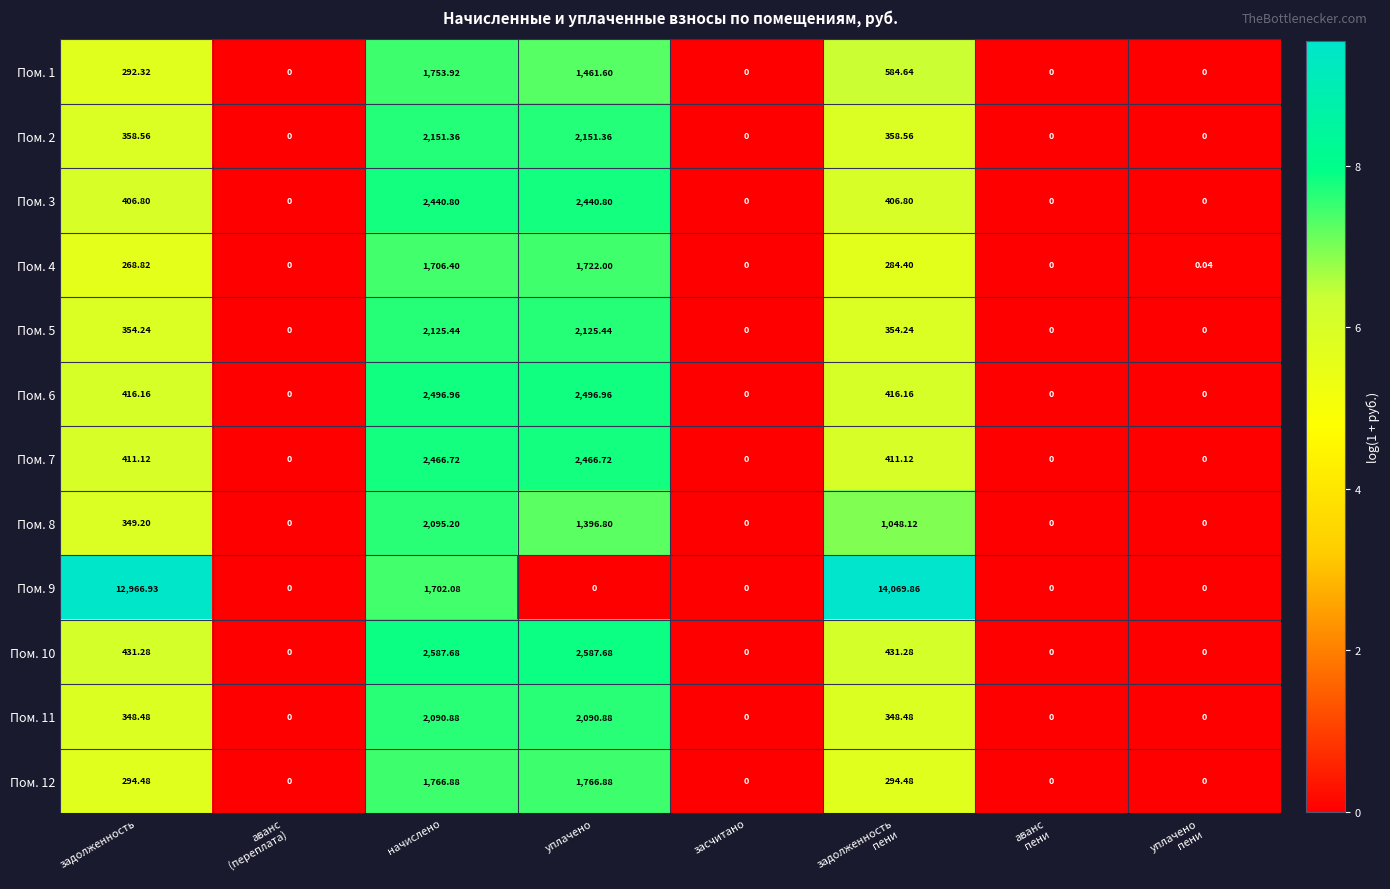

At which label does Пом. 10 first exceed 431?

задолженность